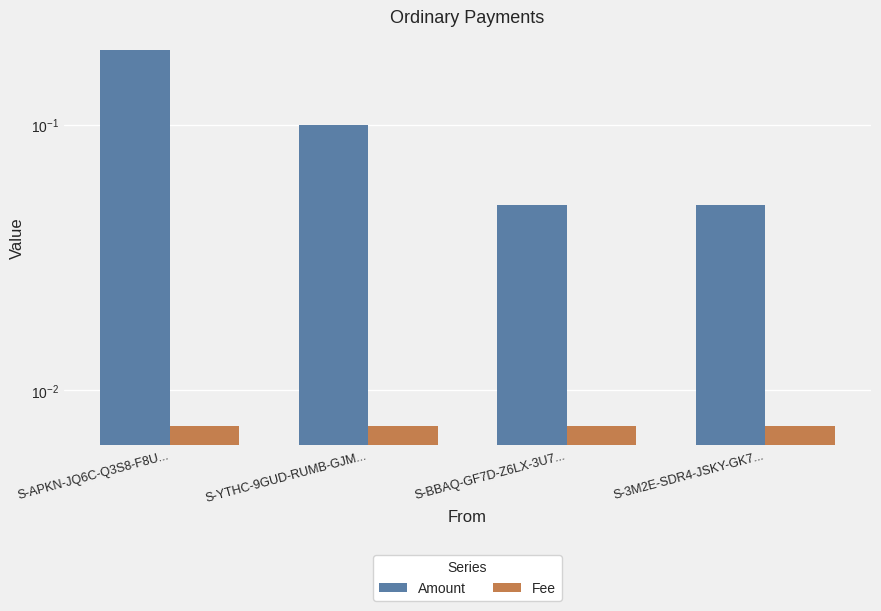

Reading right to left, list all the values displayed in this chart.

Amount: S-3M2E-SDR4-JSKY-GK7...=0.1	S-BBAQ-GF7D-Z6LX-3U7...=0.1	S-YTHC-9GUD-RUMB-GJM...=0.1	S-APKN-JQ6C-Q3S8-F8U...=0.2
Fee: S-3M2E-SDR4-JSKY-GK7...=0.0	S-BBAQ-GF7D-Z6LX-3U7...=0.0	S-YTHC-9GUD-RUMB-GJM...=0.0	S-APKN-JQ6C-Q3S8-F8U...=0.0